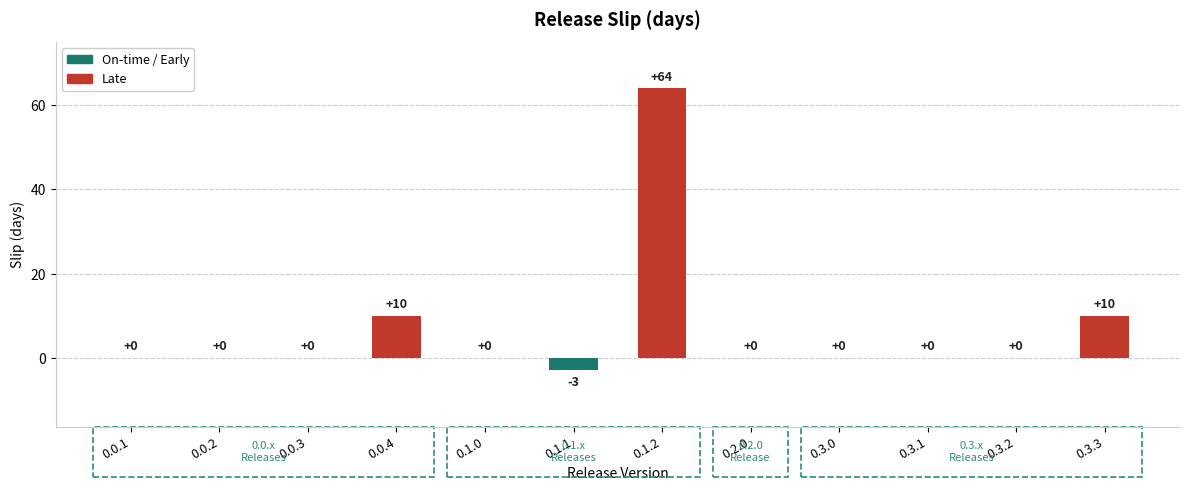

Read the value at 0.1.1.

-3